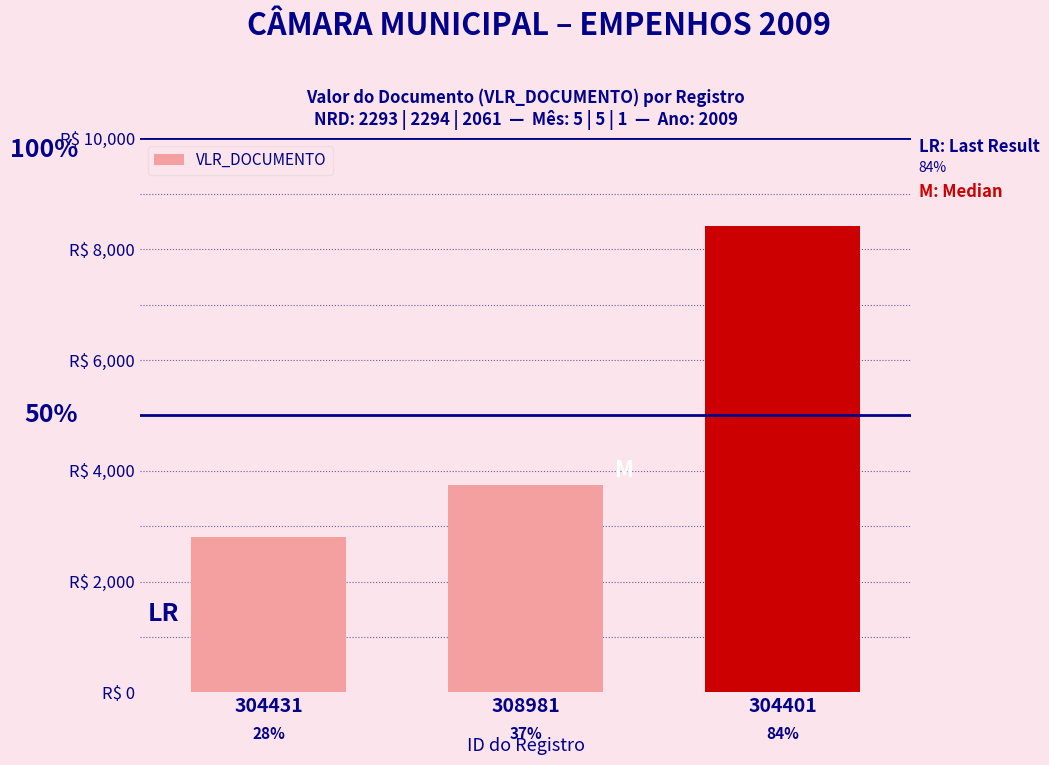

Which has a higher value, 304401 or 304431?

304401